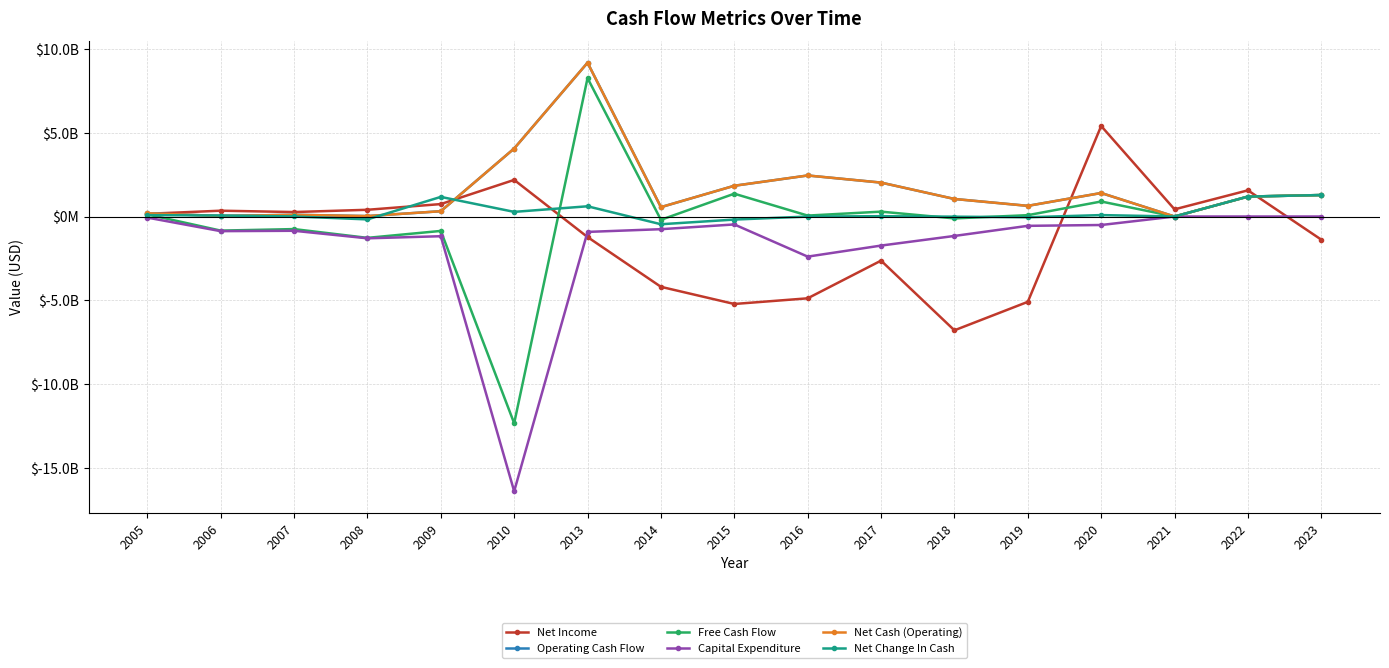

Does the chart have visible grid lines?

Yes